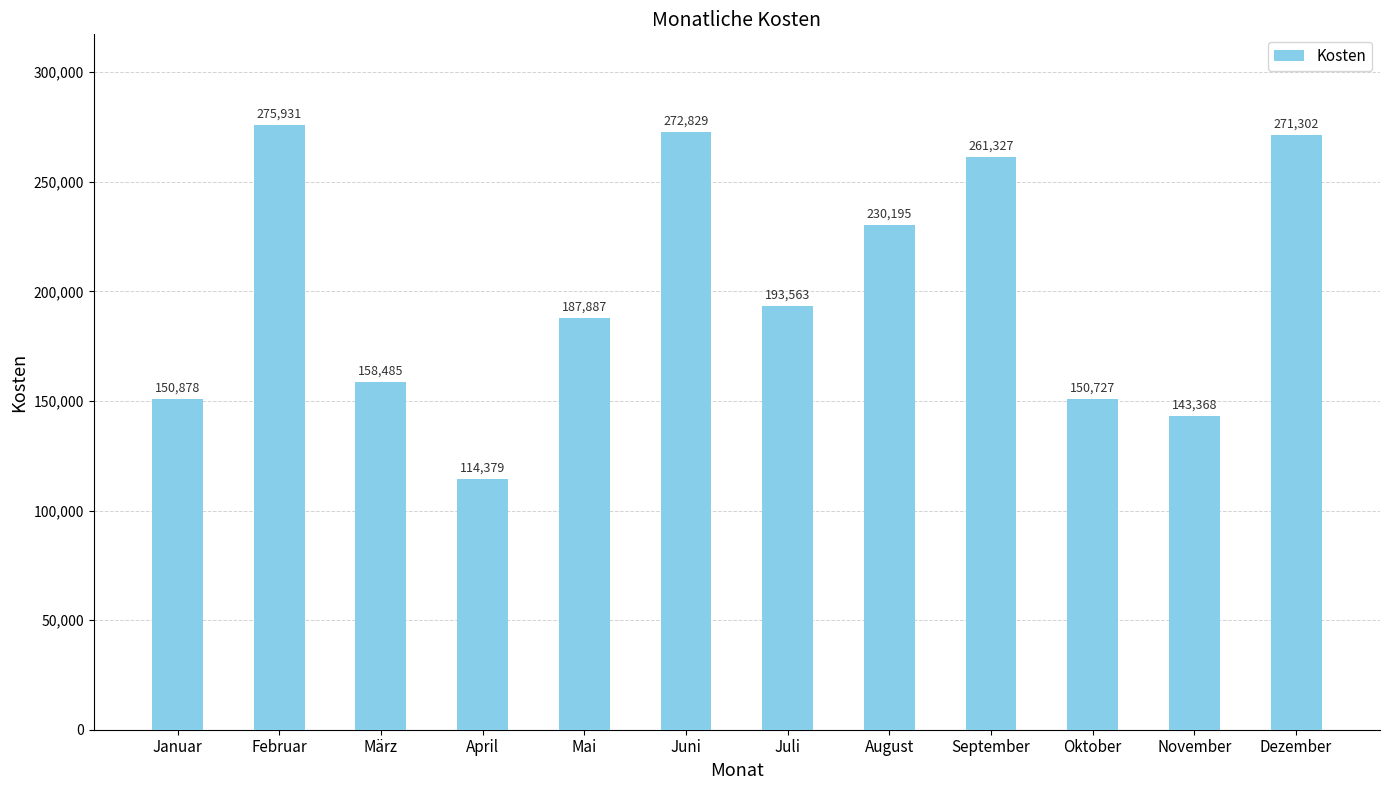

How many data points are less than 193563?

6